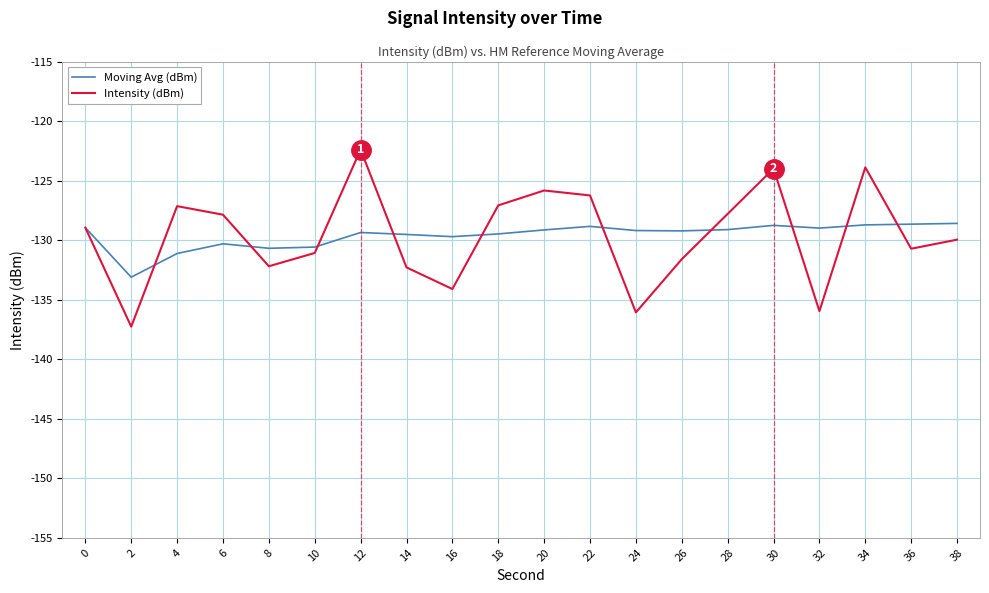

What is the total value across all series at 38?

-258.5